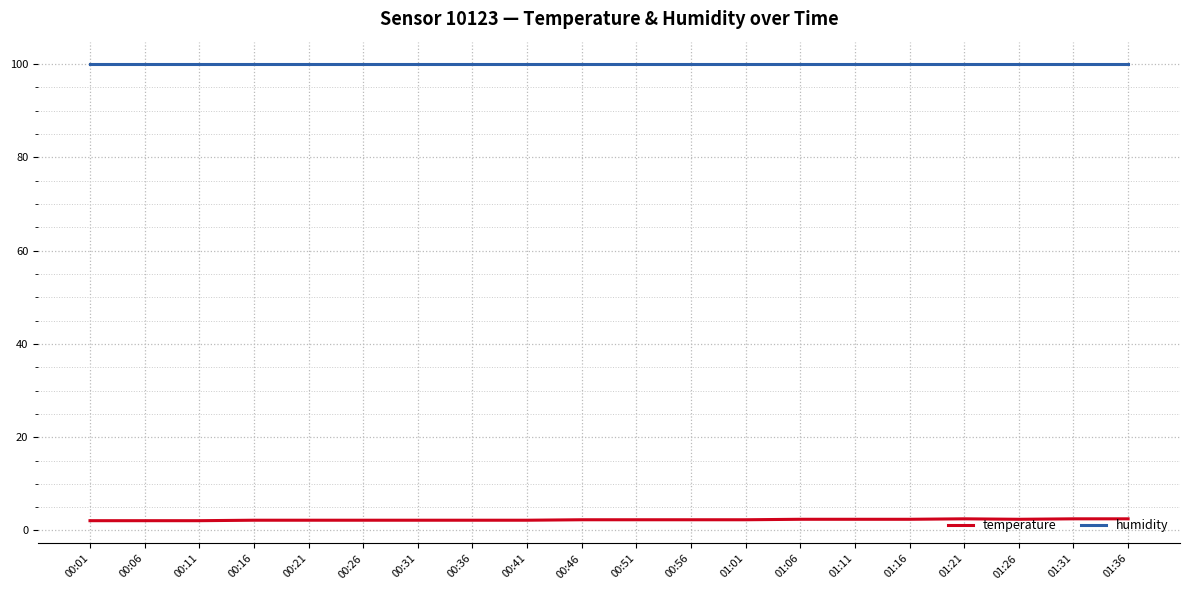

The humidity series shows 99.9 at 00:11. True or false?

True